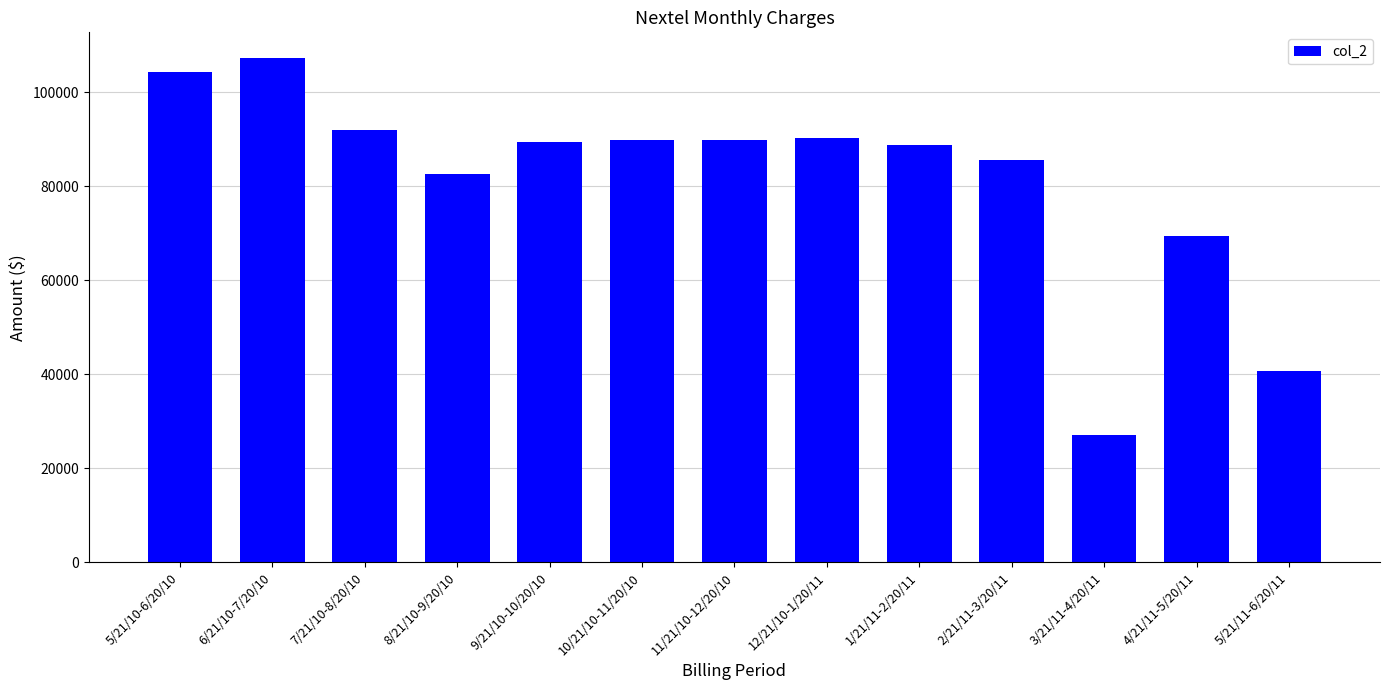

What is the difference between the values at 4/21/11-5/20/11 and 12/21/10-1/20/11?

20749.4